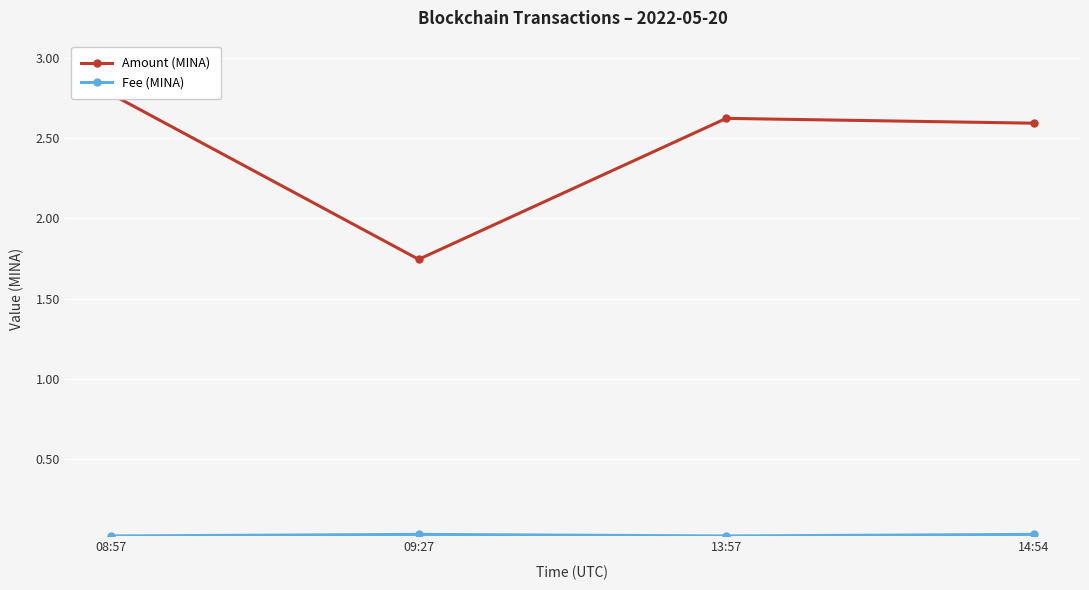

What is the sum of the Amount (MINA) values at 13:57 and 14:54?

5.2